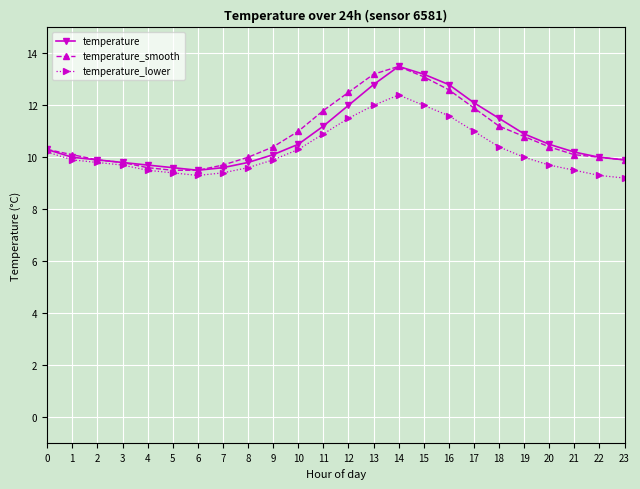

Reading left to right, transcribe all the data shown in this chart.

temperature: 0=10.3	1=10.0	2=9.9	3=9.8	4=9.7	5=9.6	6=9.5	7=9.6	8=9.8	9=10.1	10=10.5	11=11.2	12=12.0	13=12.8	14=13.5	15=13.2	16=12.8	17=12.1	18=11.5	19=10.9	20=10.5	21=10.2	22=10.0	23=9.9
temperature_smooth: 0=10.3	1=10.1	2=9.9	3=9.8	4=9.6	5=9.5	6=9.5	7=9.7	8=10.0	9=10.4	10=11.0	11=11.8	12=12.5	13=13.2	14=13.5	15=13.1	16=12.6	17=11.9	18=11.2	19=10.8	20=10.4	21=10.1	22=10.0	23=9.9
temperature_lower: 0=10.2	1=9.9	2=9.8	3=9.7	4=9.5	5=9.4	6=9.3	7=9.4	8=9.6	9=9.9	10=10.3	11=10.9	12=11.5	13=12.0	14=12.4	15=12.0	16=11.6	17=11.0	18=10.4	19=10.0	20=9.7	21=9.5	22=9.3	23=9.2